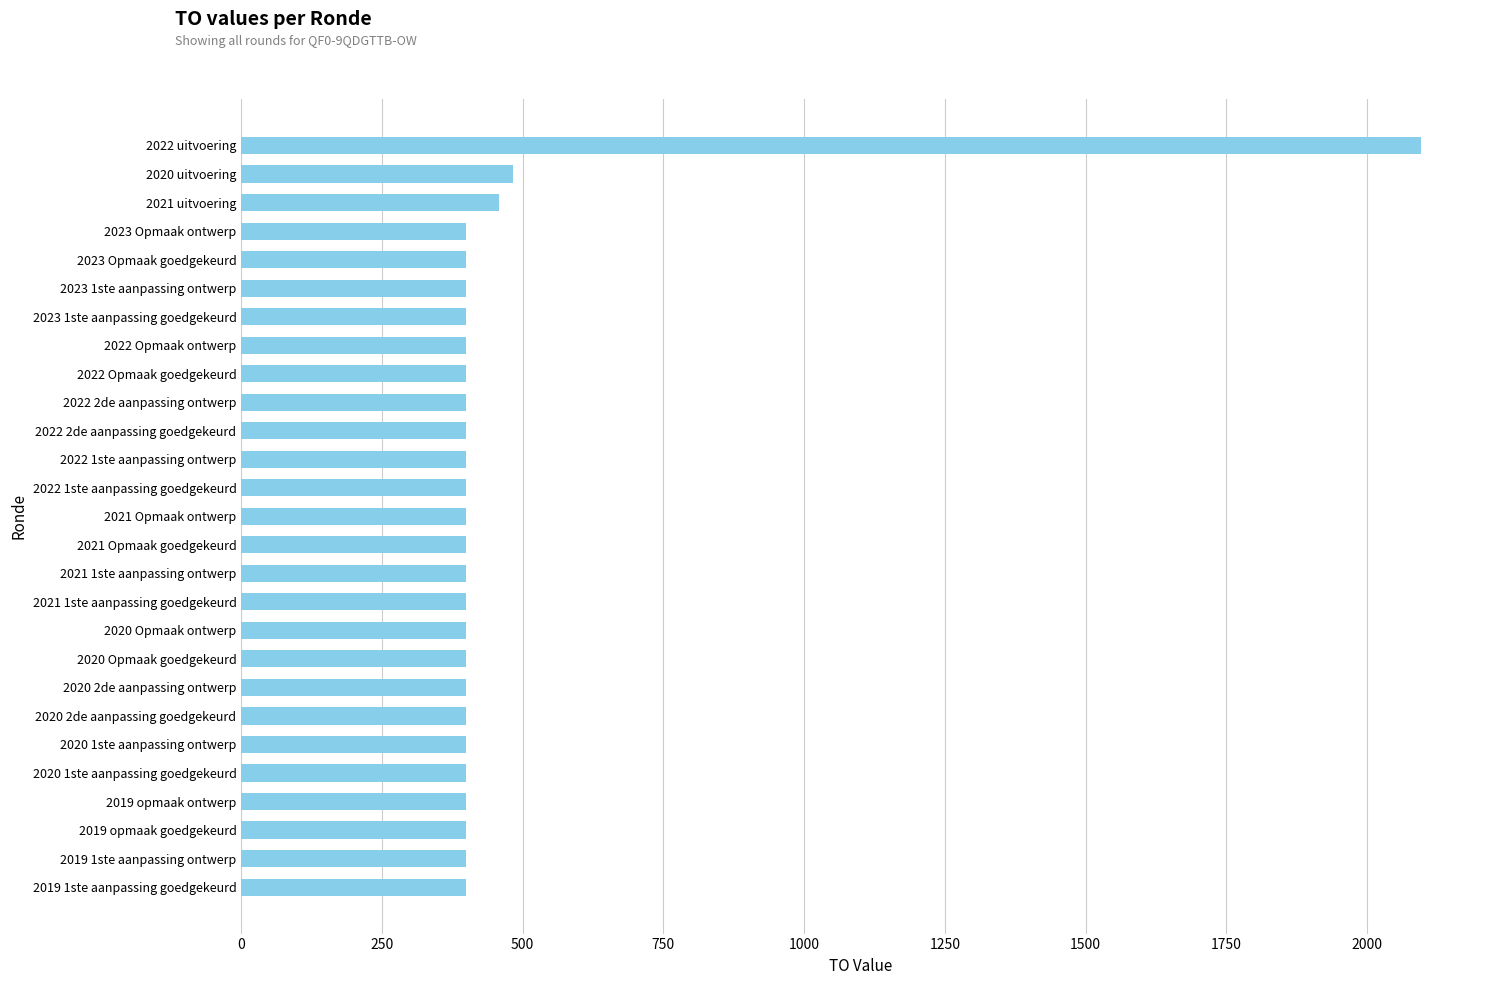

The value at 2021 Opmaak ontwerp is 112. True or false?

False